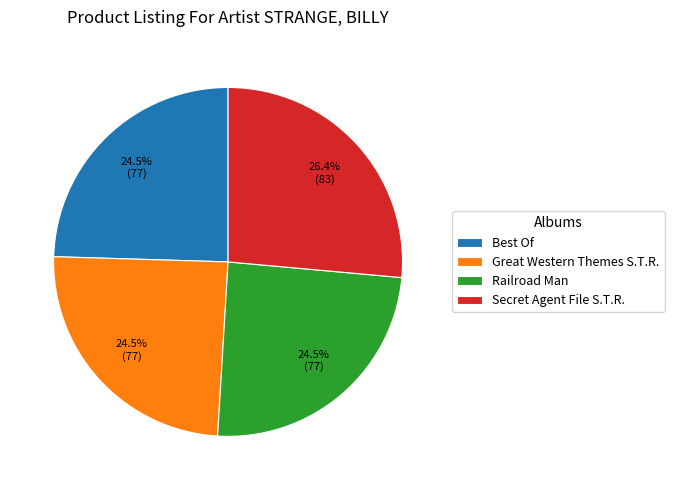

Is there a majority slice in this chart?

No